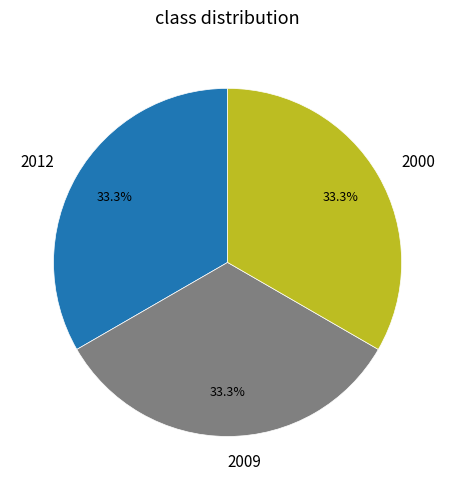

Count the number of slices in the pie.

3